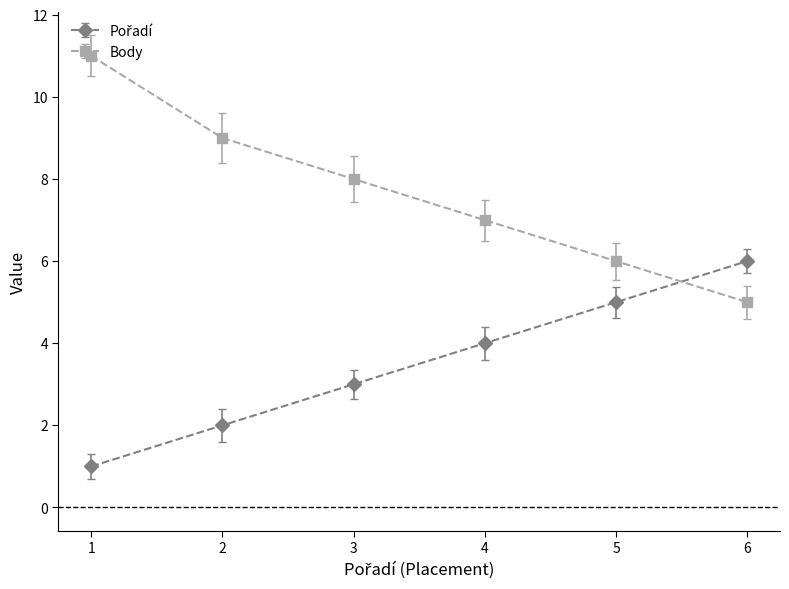

Which category has the lowest value in the Body series?

6